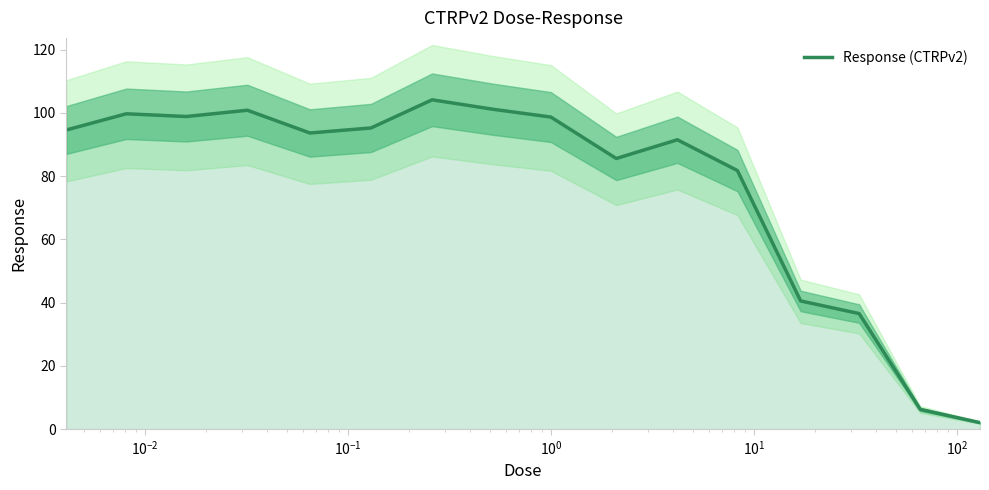

How many lines are shown in the chart?

1